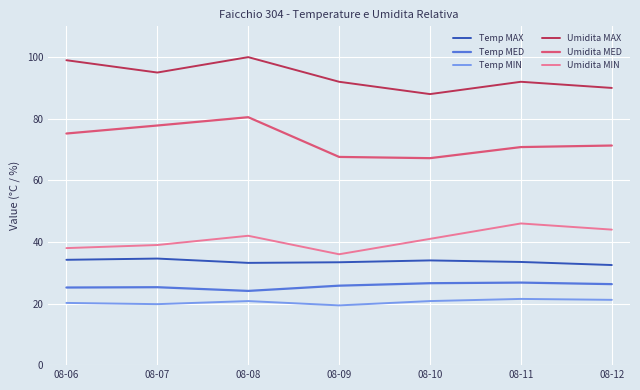

Where is the first local maximum for Umidita MED?

08-08